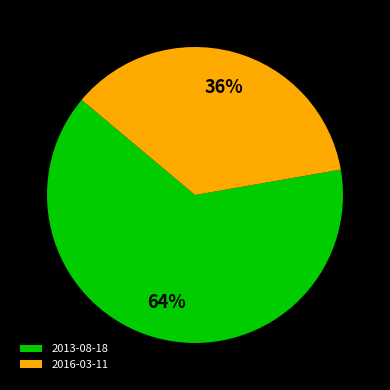

How many segments does this pie chart have?

2